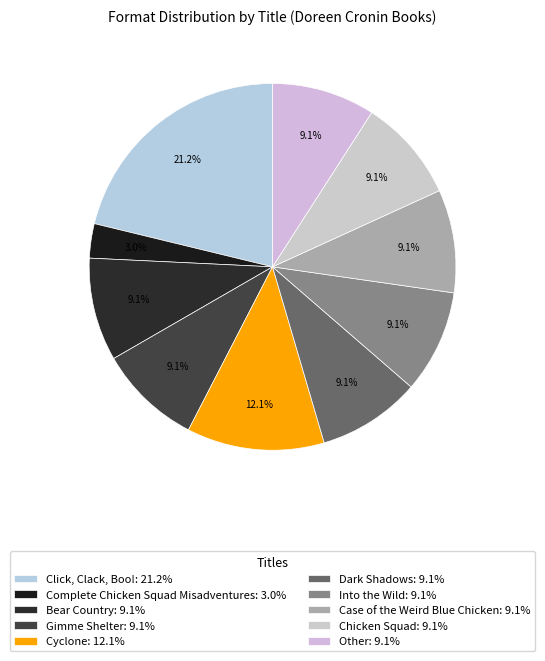

Is it true that Into the Wild is 9% of the pie?

True